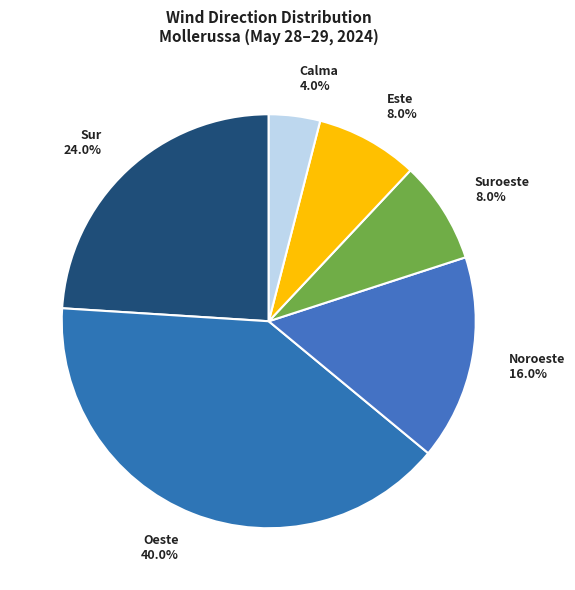

Which has a higher value, Sur 24.0% or Calma 4.0%?

Sur 24.0%